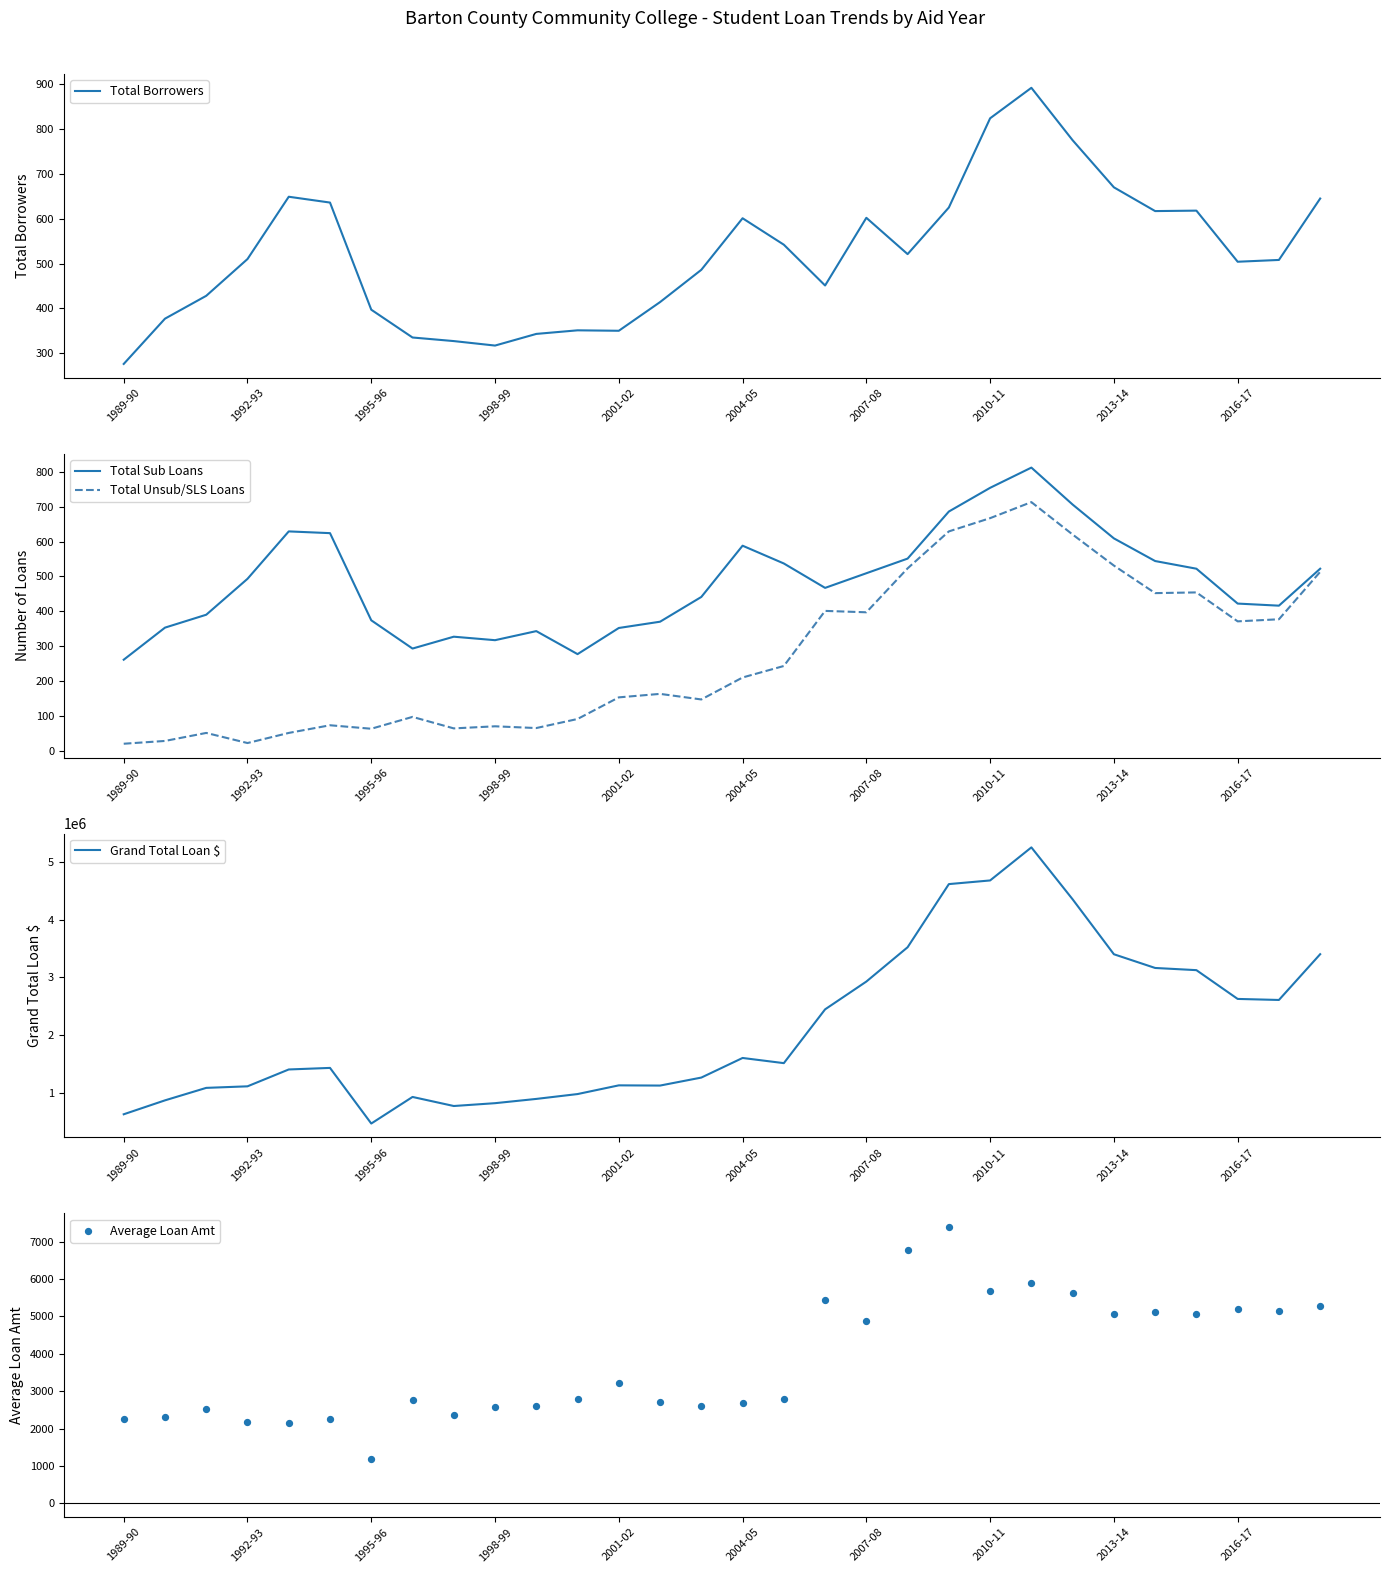

Is the value of Total Borrowers at 11 greater than the value of Total Sub Loans at 10?

Yes